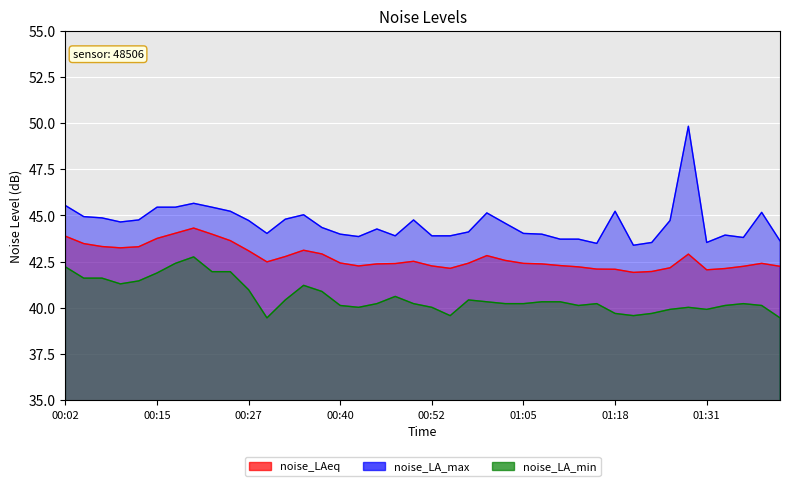

True or false: noise_LAeq has more than 1 points higher than both neighbors.

True